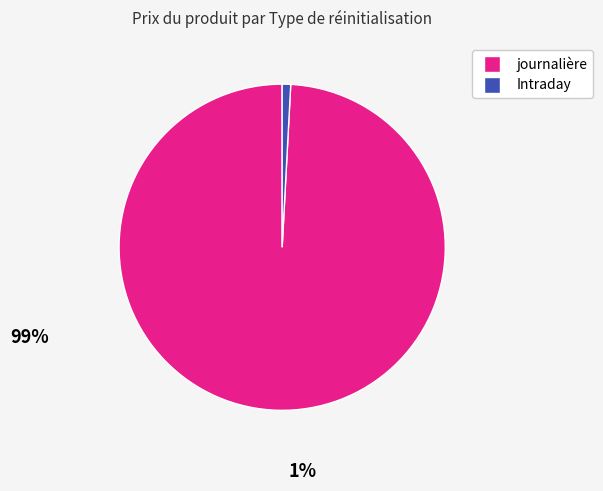

Rank the categories by value from lowest to highest.

Intraday, journalière